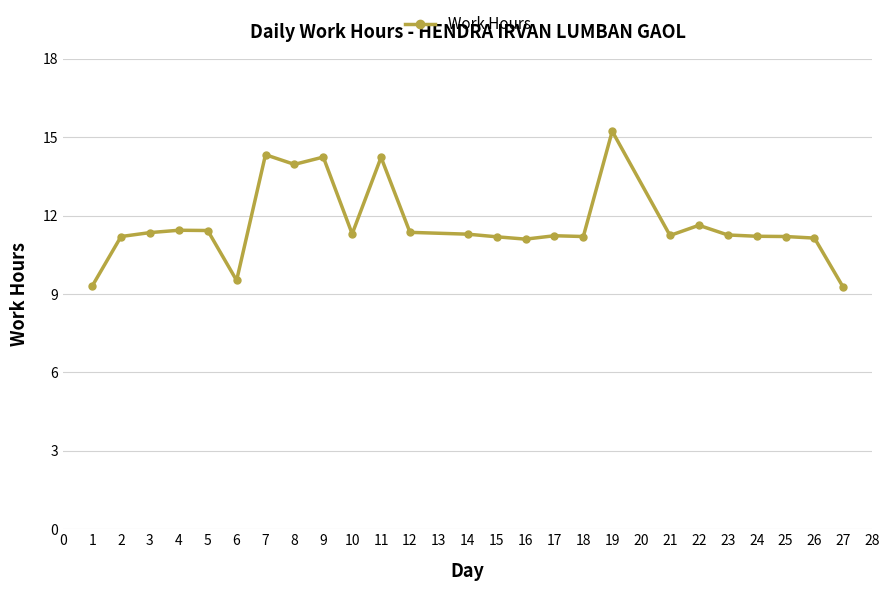

Which category has the highest value across all series?

19